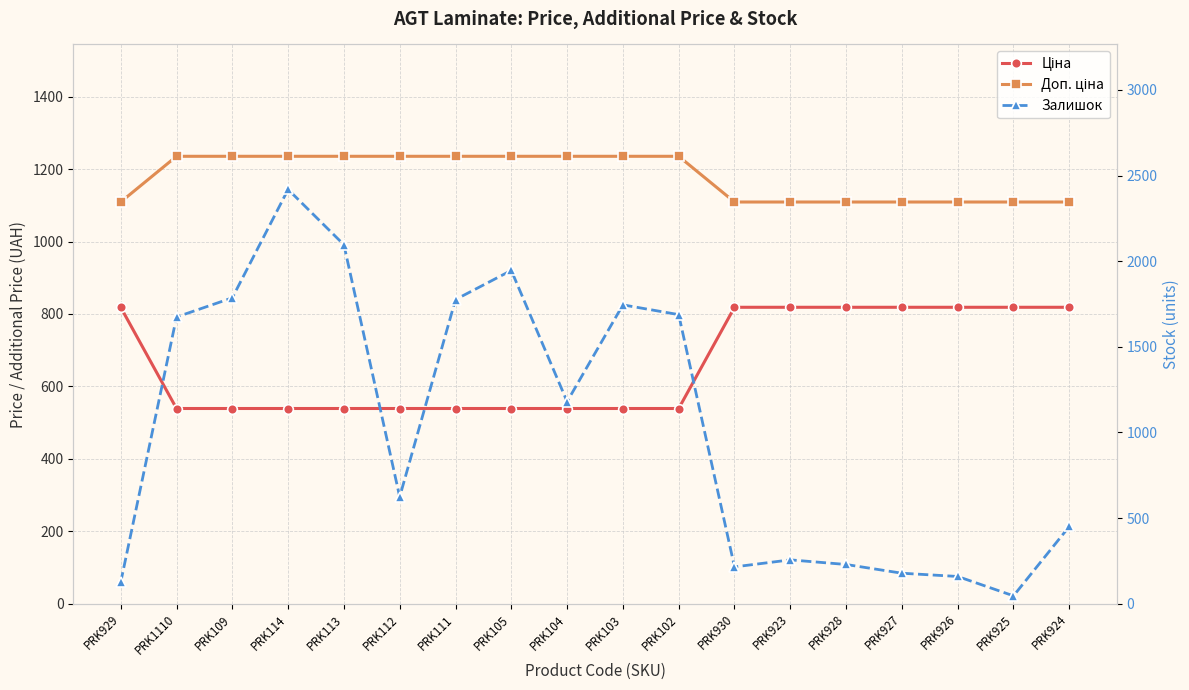

List the series in order of their overall mean, highest first.

Доп. ціна, Залишок, Ціна